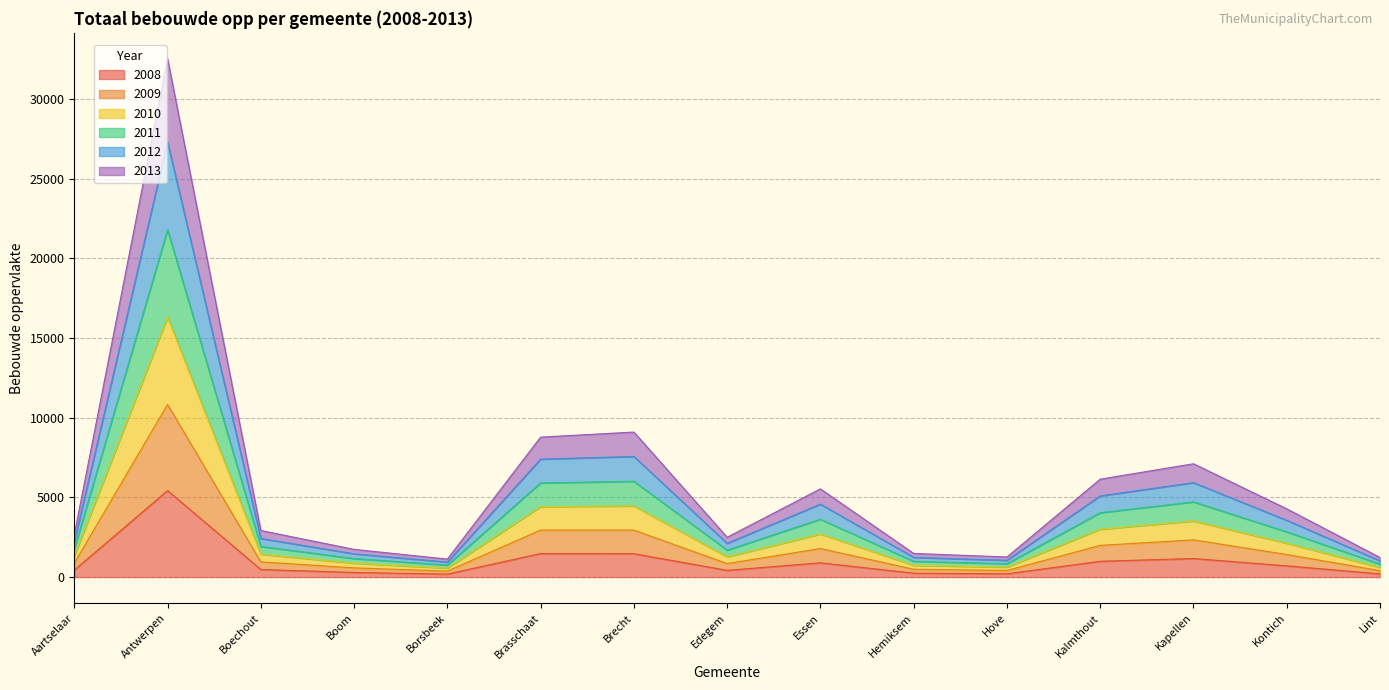

The value of 2008 at Kalmthout is 990.7. True or false?

True